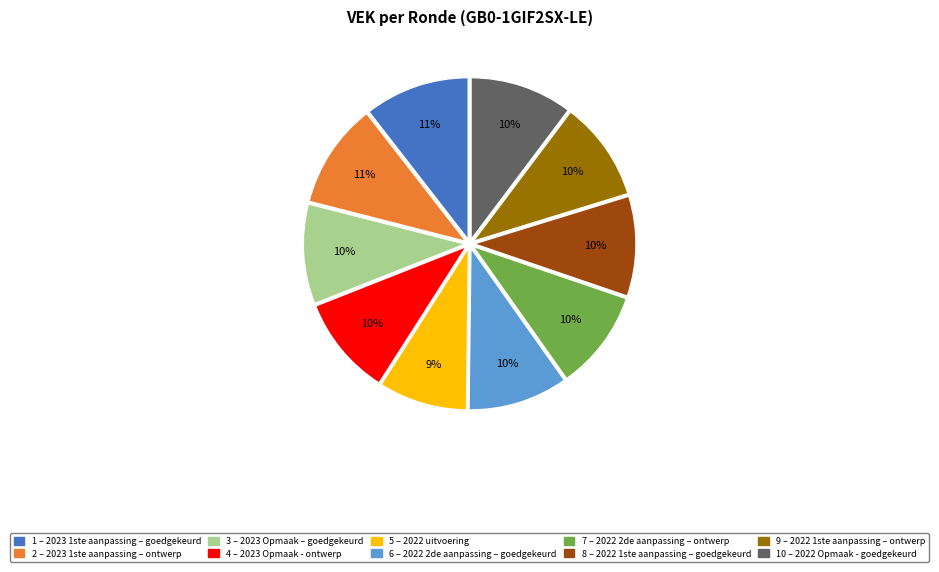

Is there a majority slice in this chart?

No